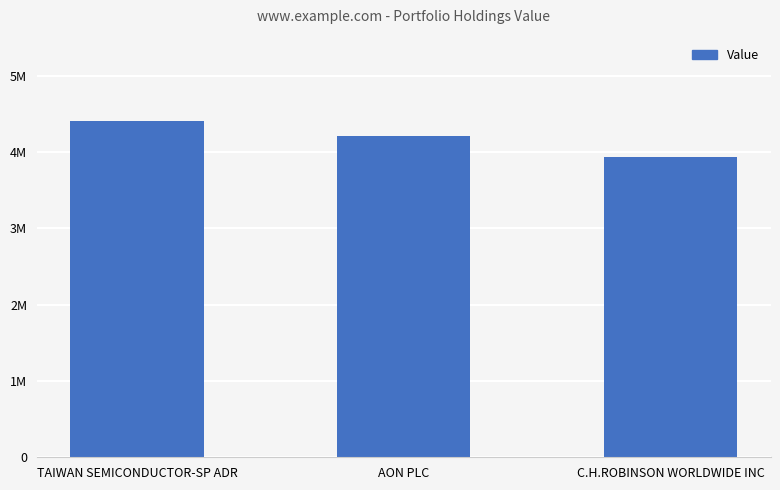

Are the bars horizontal?

No